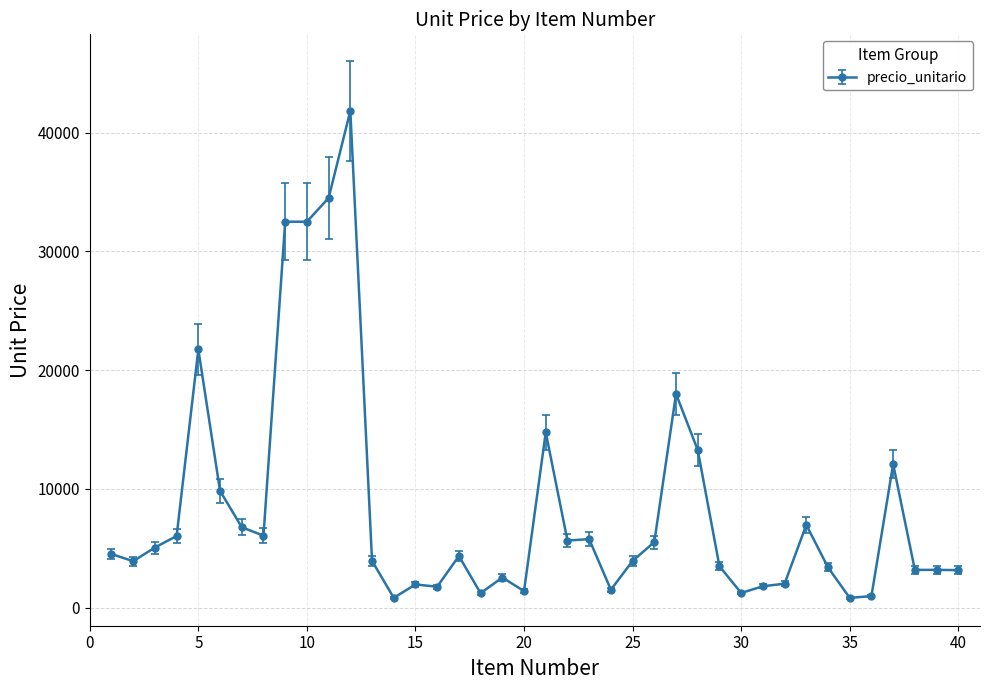

What is the sum of all values?

333860